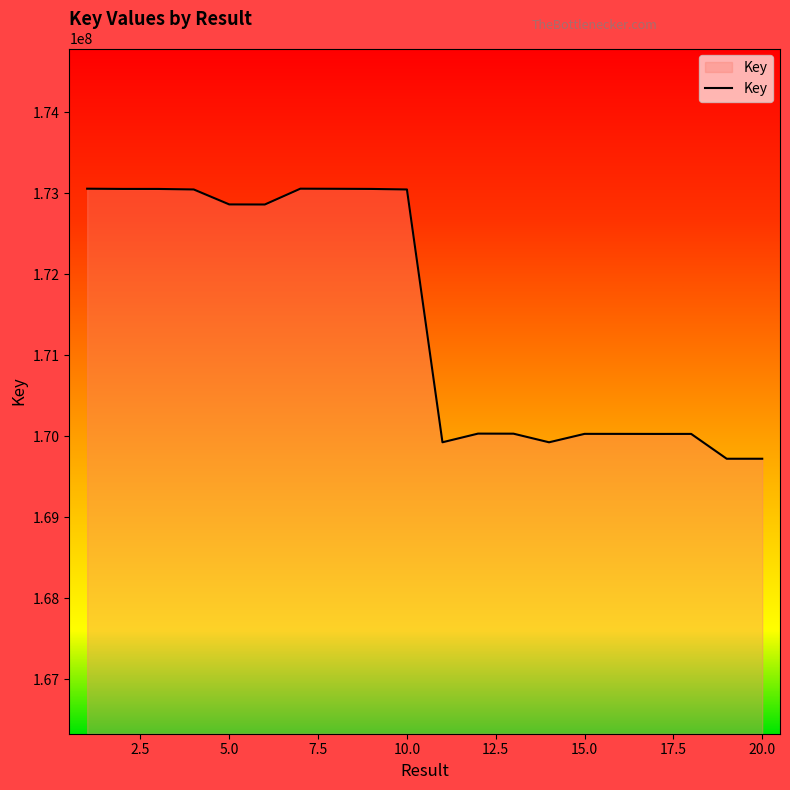

What is the difference between the second highest and second lowest values?

3333714